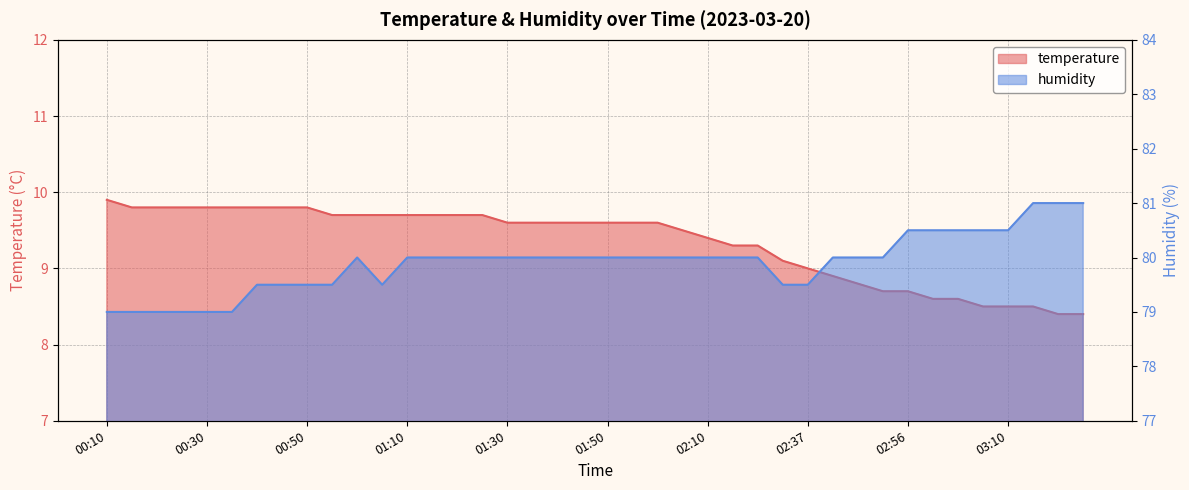

Does the chart display data point markers on the line(s)?

No